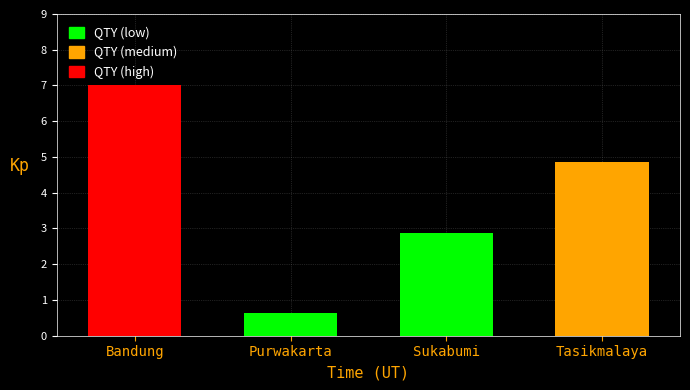

What is the difference between the values at Purwakarta and Sukabumi?

2.2